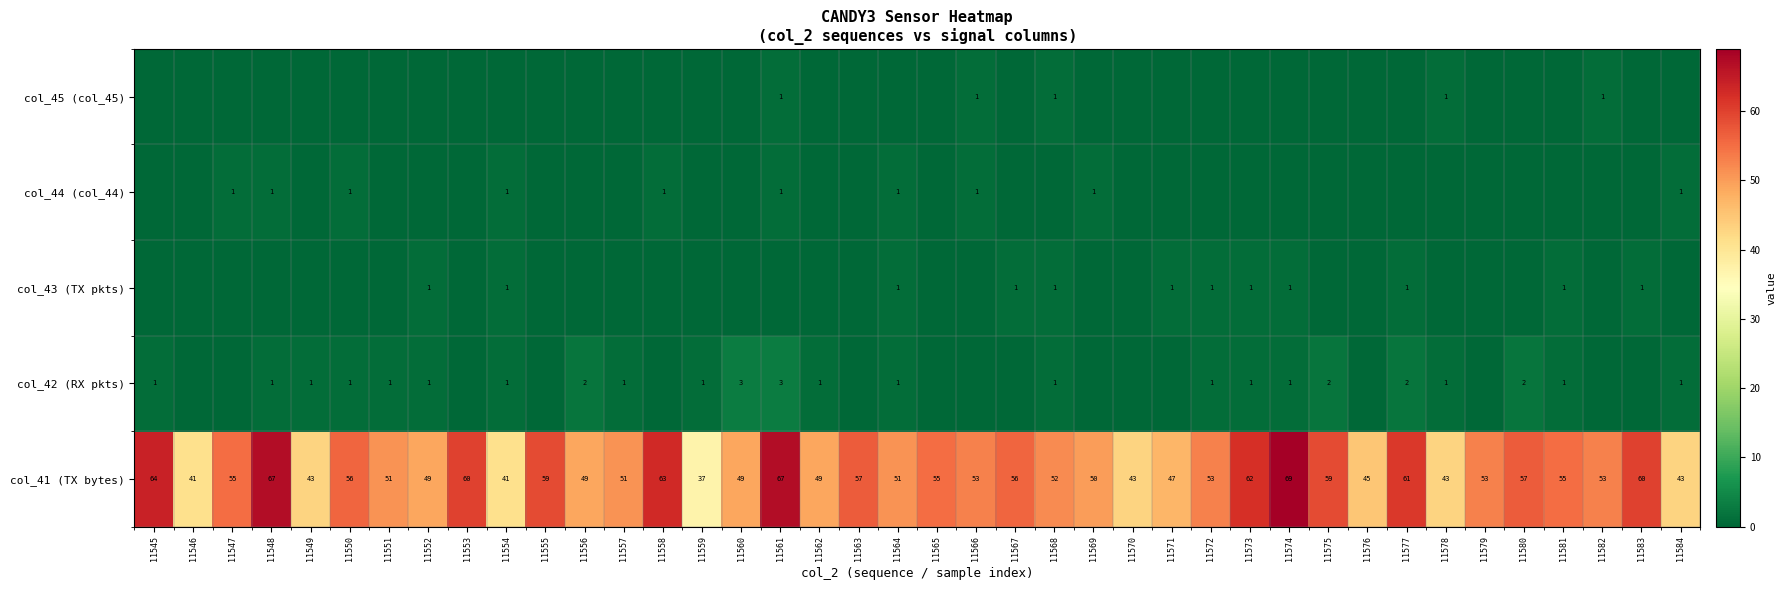

True or false: col_44 (col_44) has a value of 1 at 11564.

True